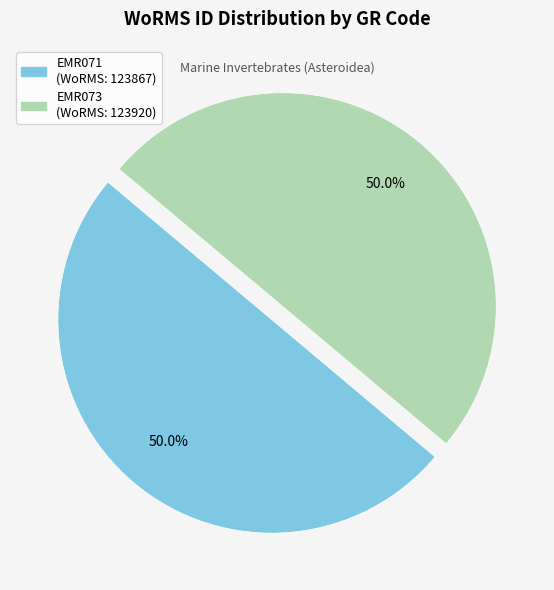

What portion of the pie excludes EMR071?

50.0%